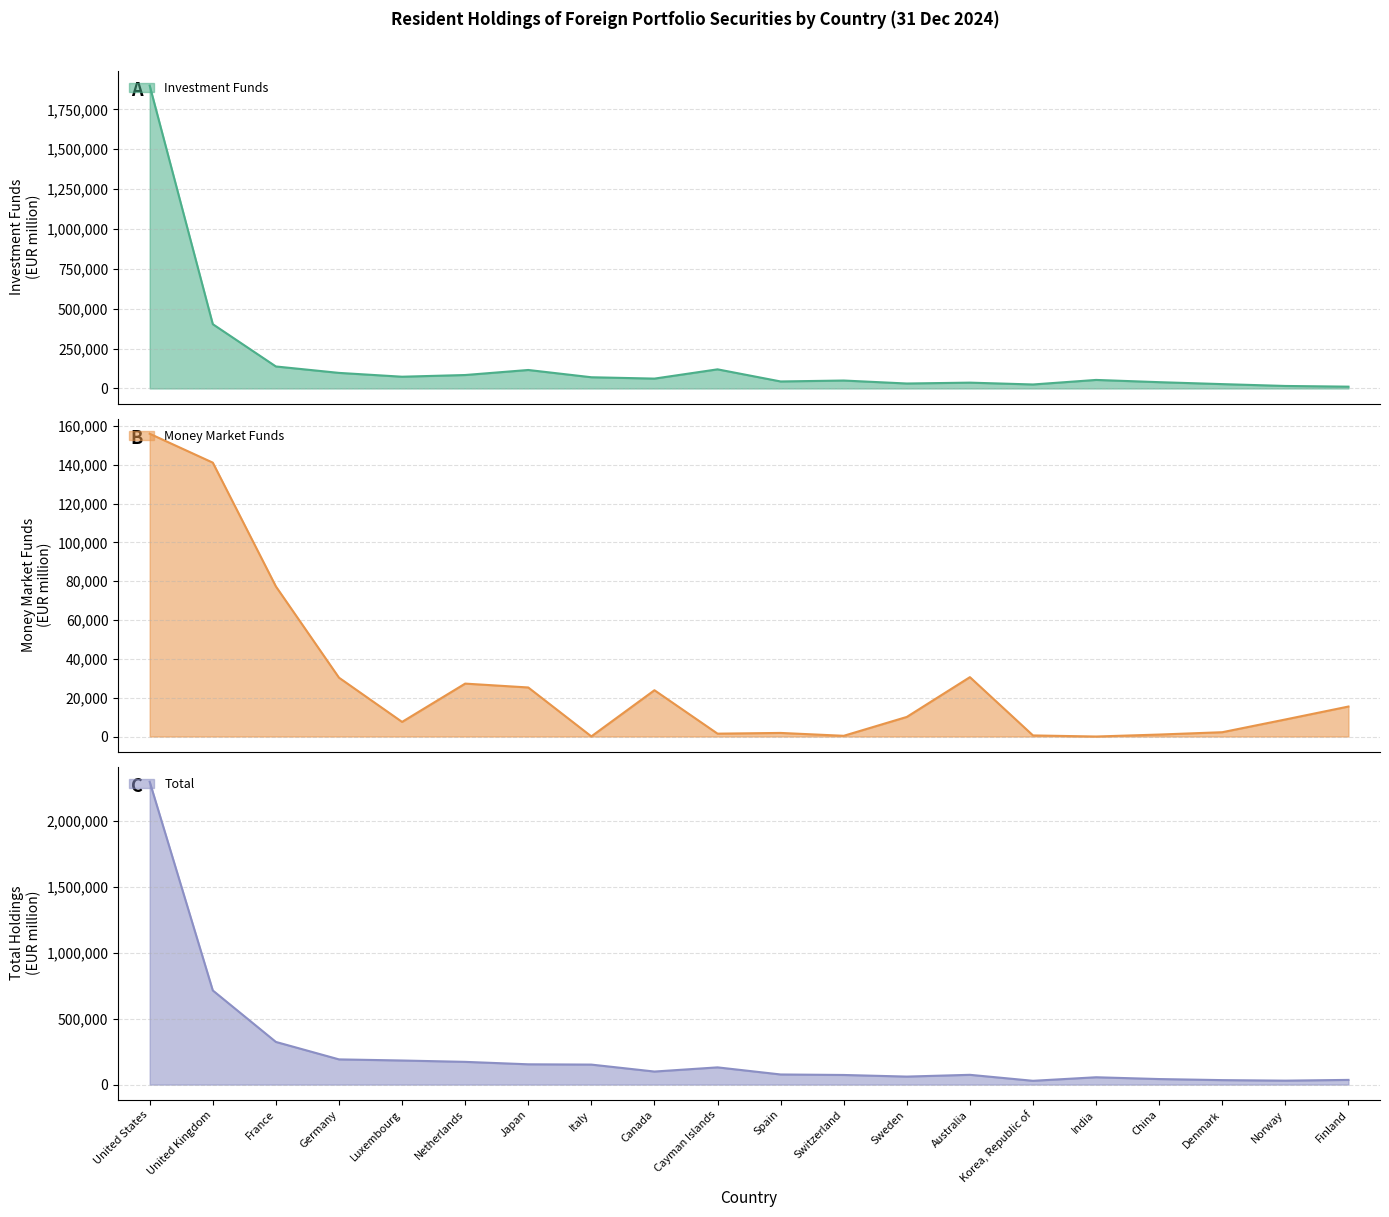

Which series changed the most between France and Korea, Republic of?

Total